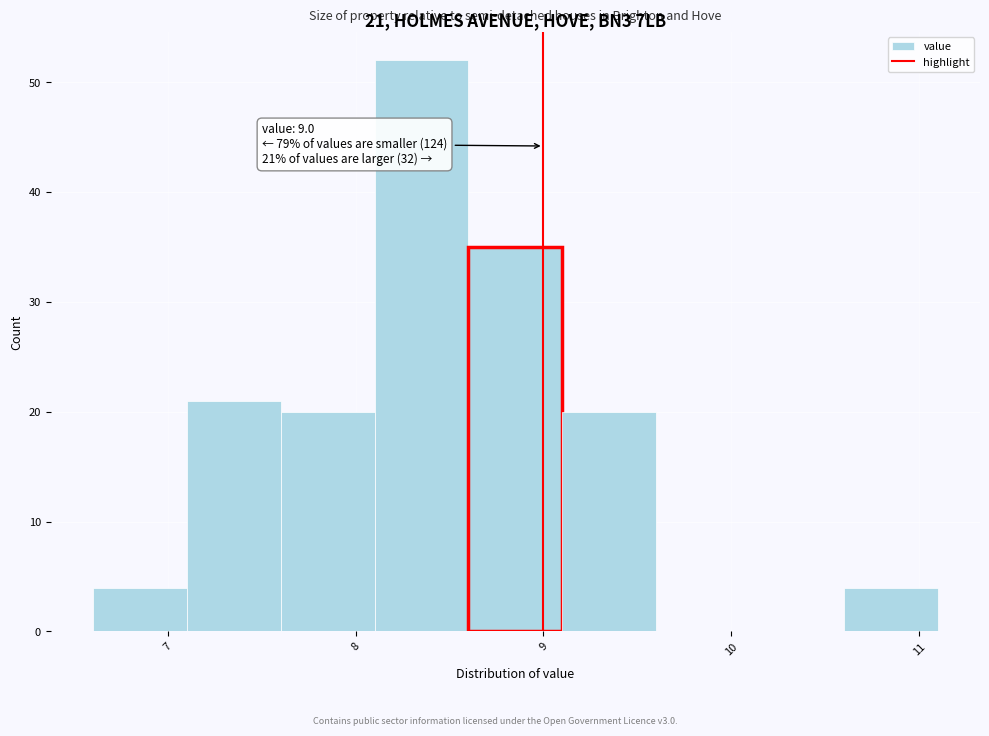

Over which range of the x-axis is the bar tallest?

8.1 to 8.6